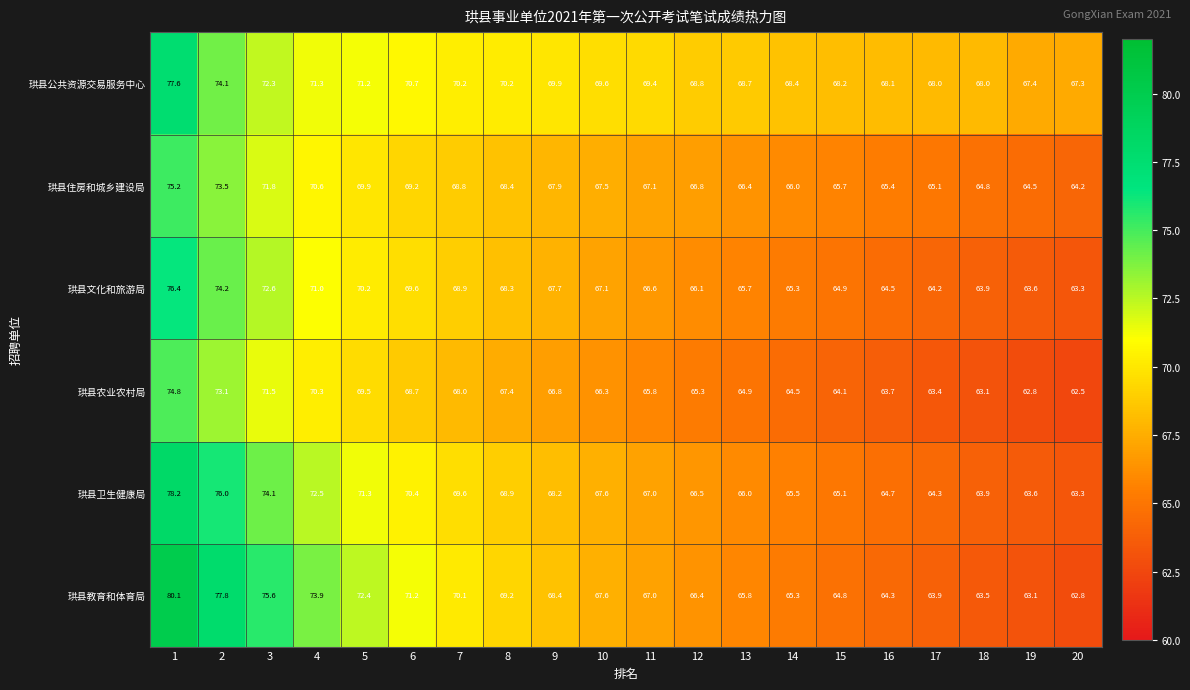

The value of 珙县住房和城乡建设局 at 11 is 29.2. True or false?

False